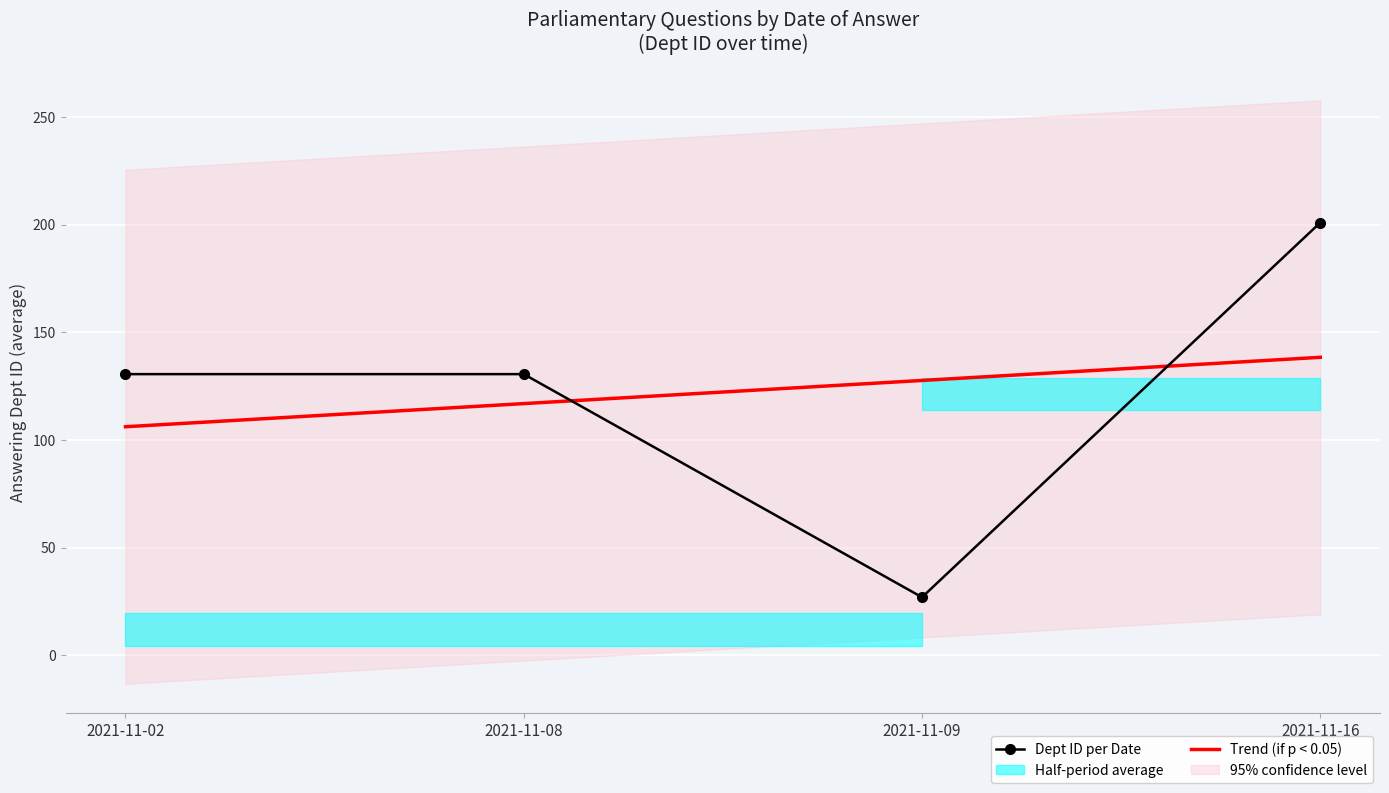

Is this an area chart (filled region under the line)?

No